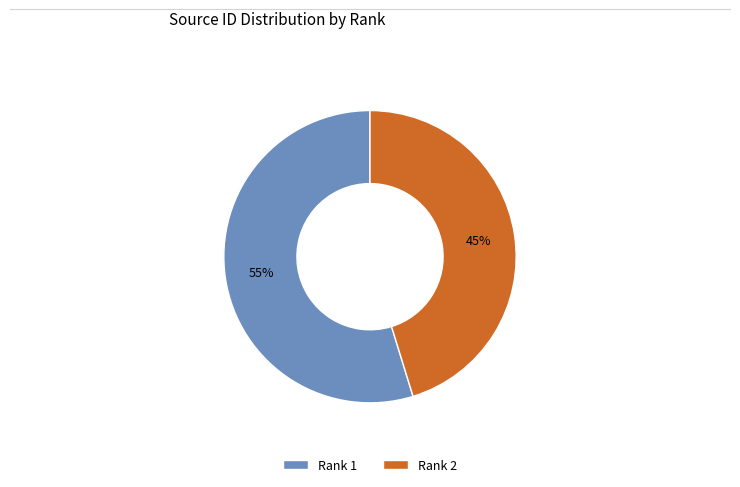

Rank the categories by value from lowest to highest.

Rank 2, Rank 1